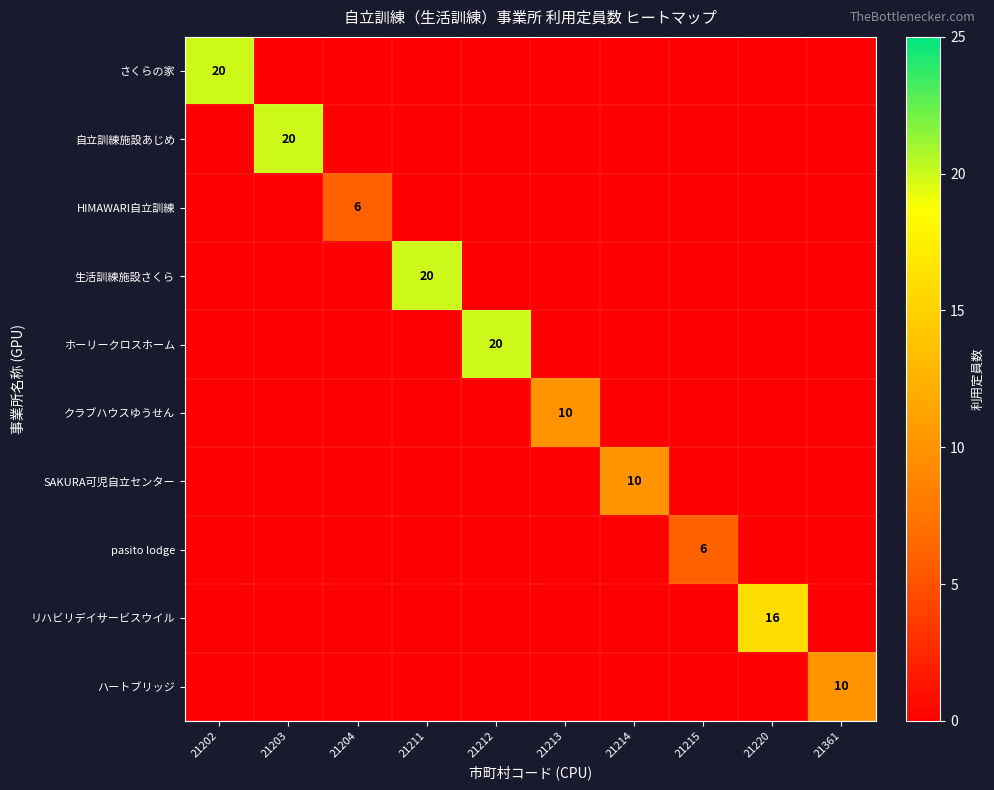

Which series has the widest spread of values?

さくらの家